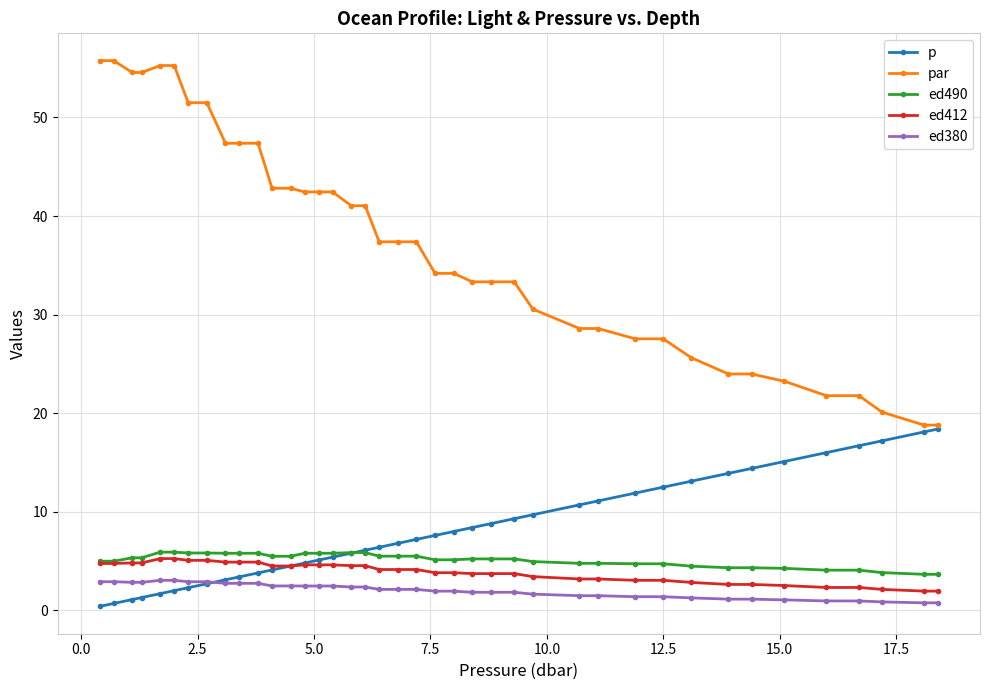

What is the greatest value displayed?

55.8